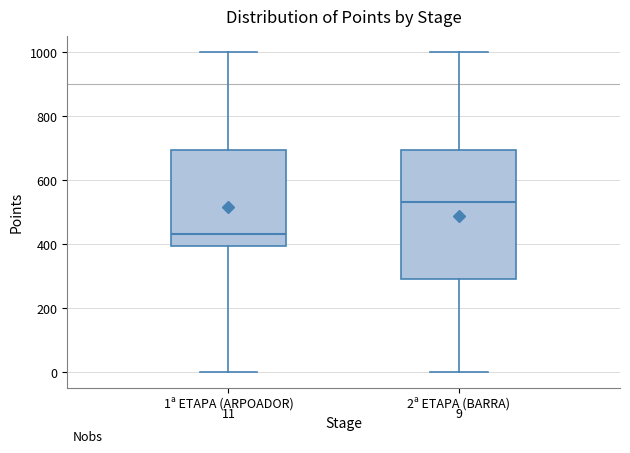

Which box is the tallest, from its lower edge to its upper edge?

2ª ETAPA (BARRA)